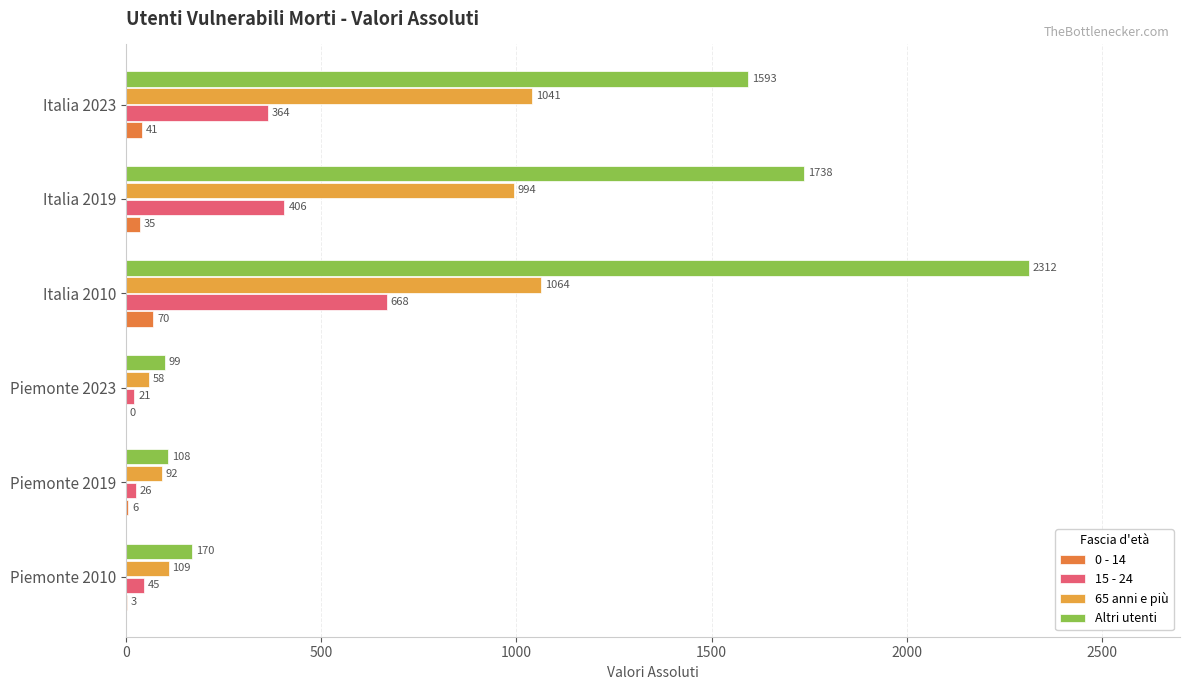

Count the number of categories in the chart.

6